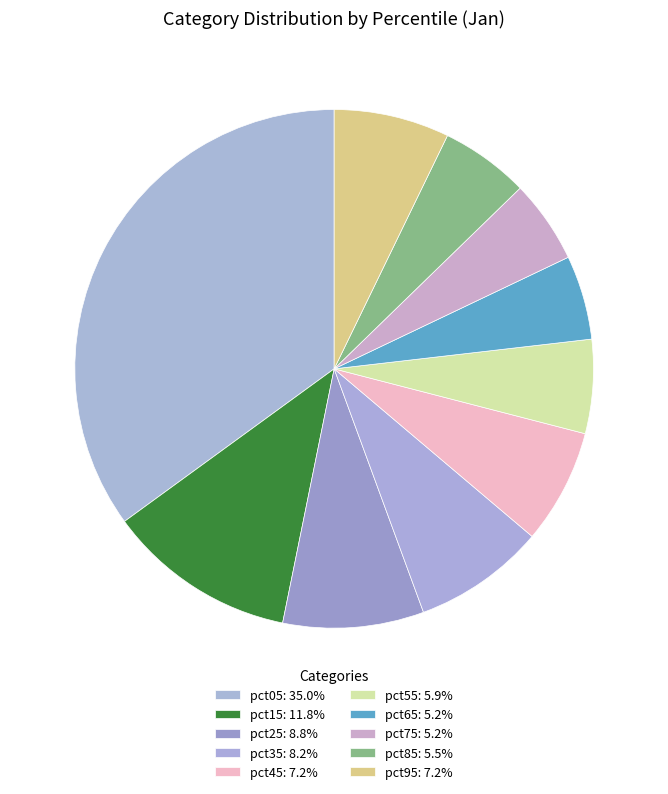

To the nearest percent, what is the difference between the largest and smallest slice percentages?

30%